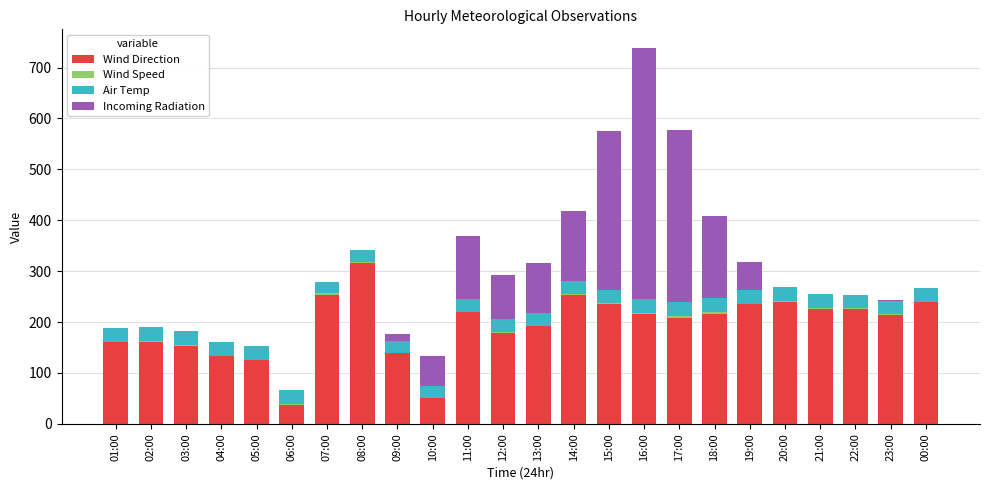

At which category is the sum across all series the highest?

16:00